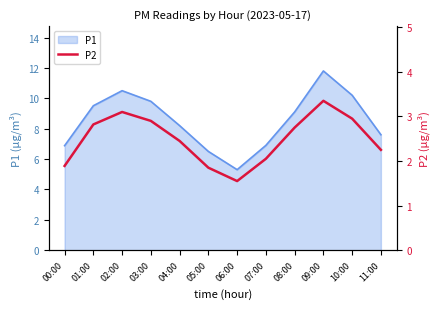

How many lines are shown in the chart?

1